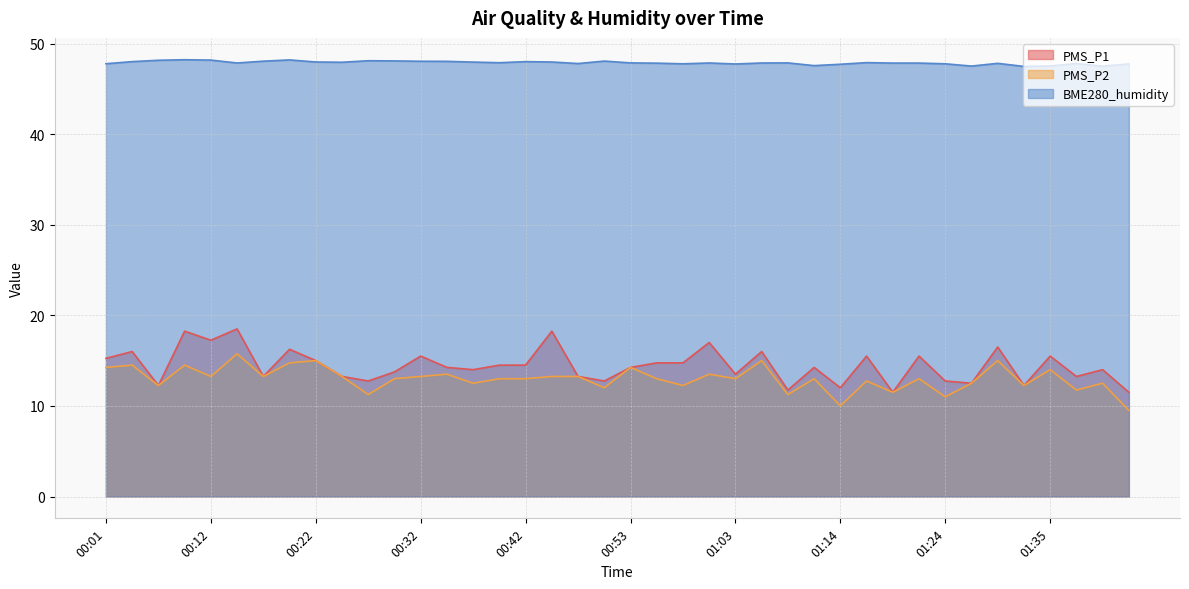

True or false: BME280_humidity and PMS_P2 intersect in this chart.

False